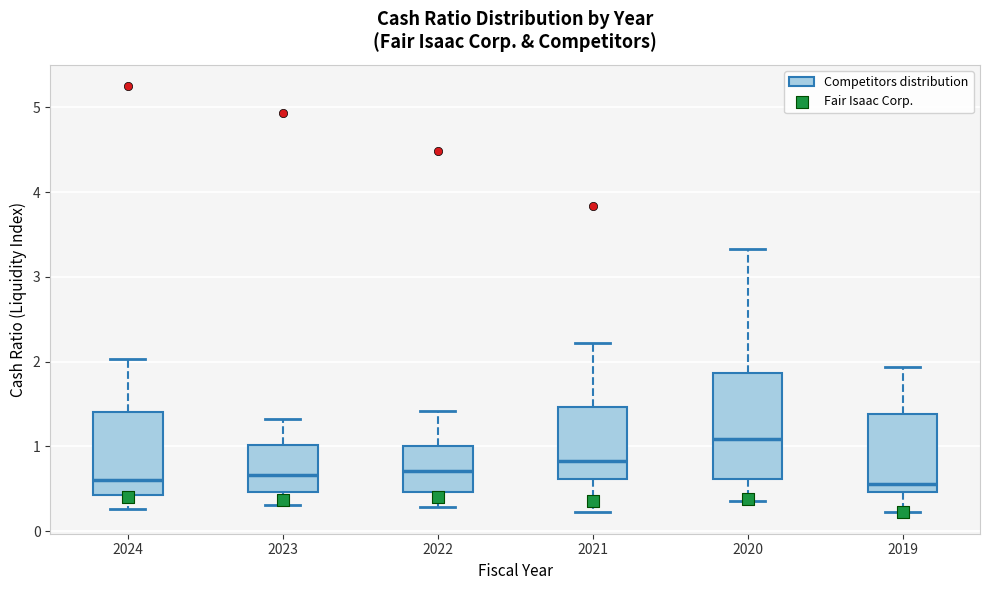

Which box is the tallest, from its lower edge to its upper edge?

2020